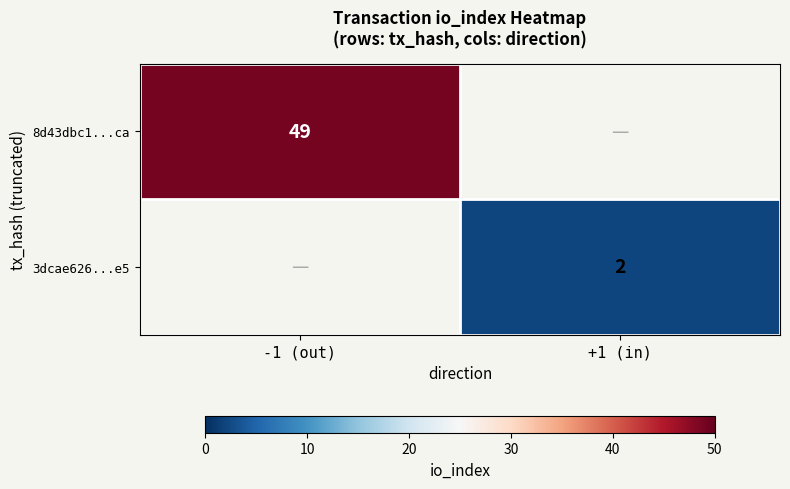

The 3dcae626...e5 series shows 2 at +1 (in). True or false?

True